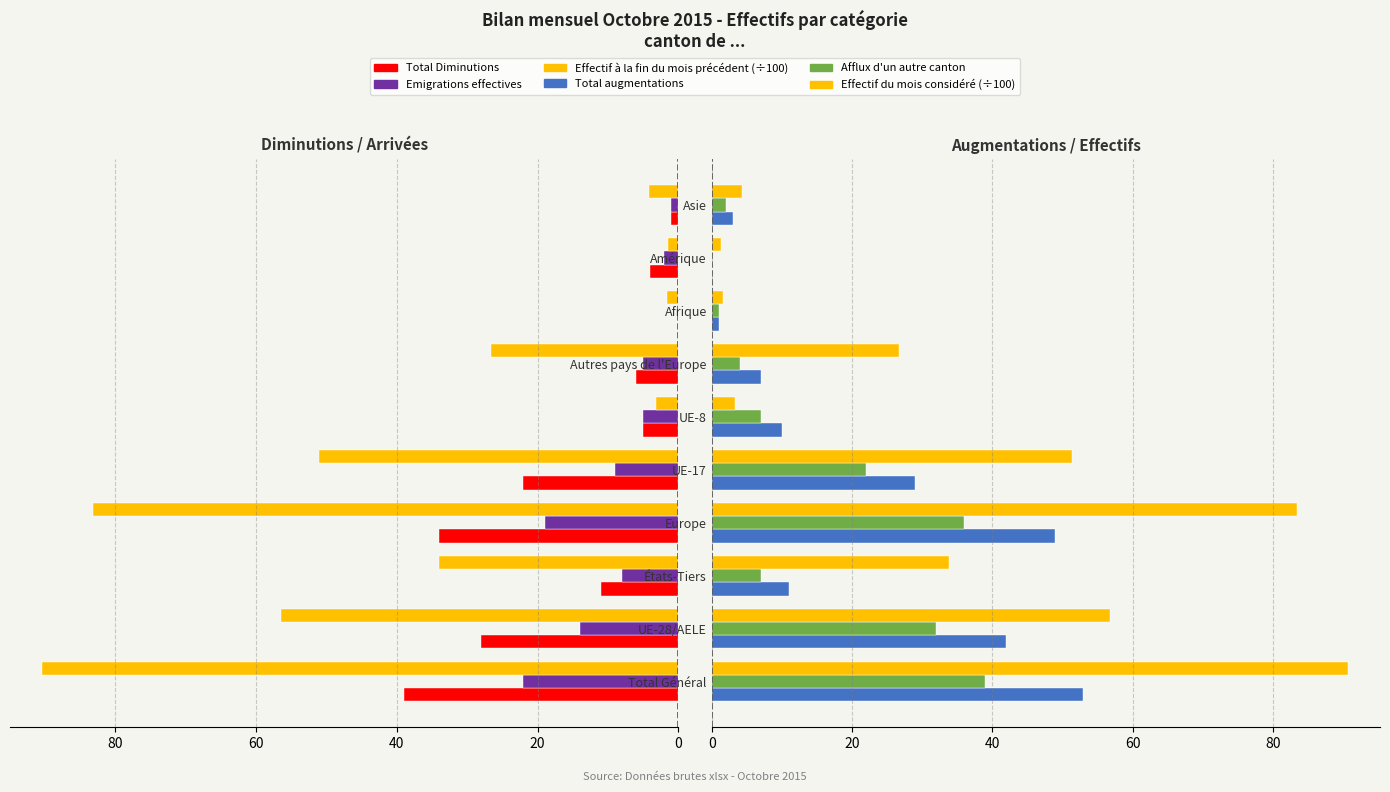

Are the bars horizontal?

Yes